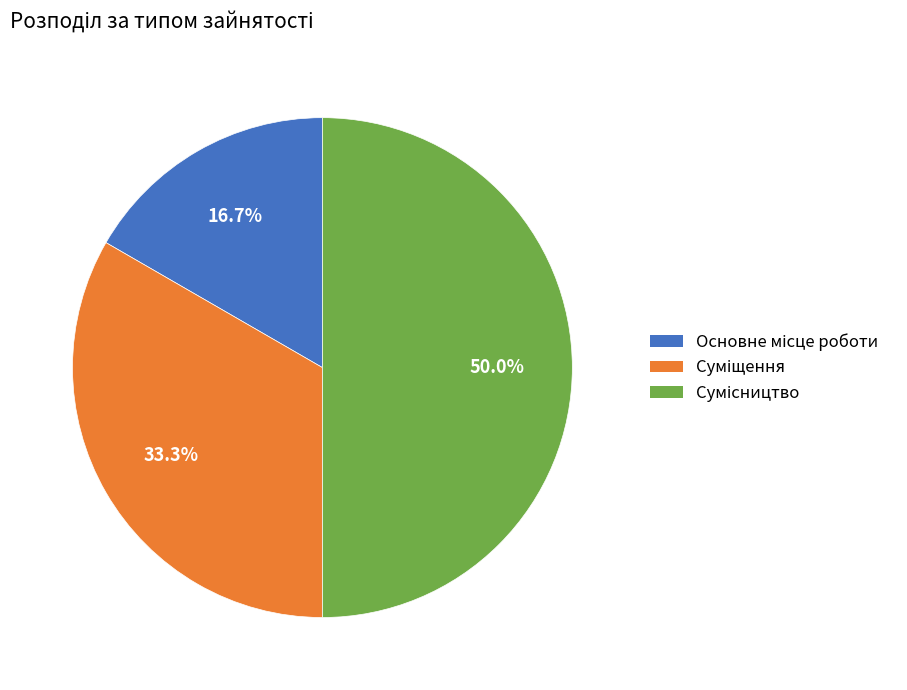

How many slices are in this pie chart?

3